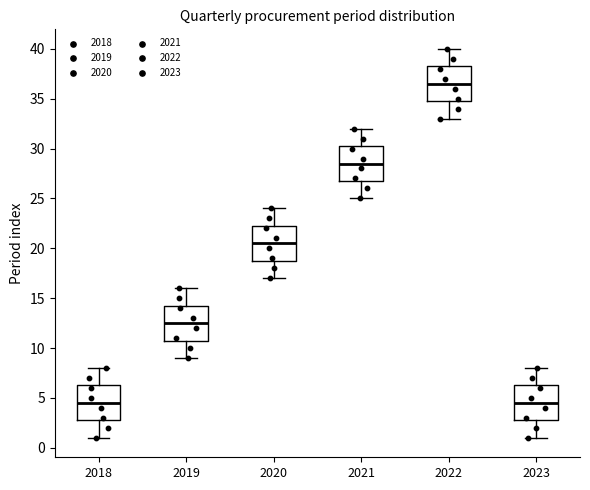

Which box's median line is the highest?

2022